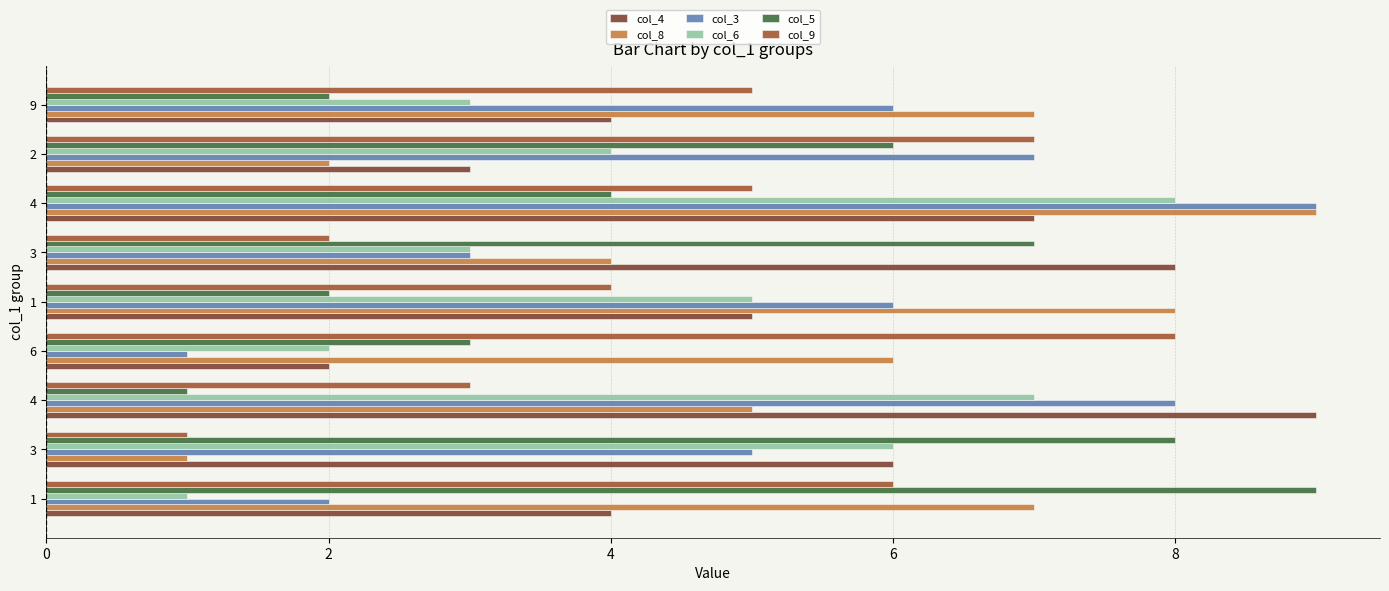

What are all the series names shown in the legend?

col_4, col_8, col_3, col_6, col_5, col_9